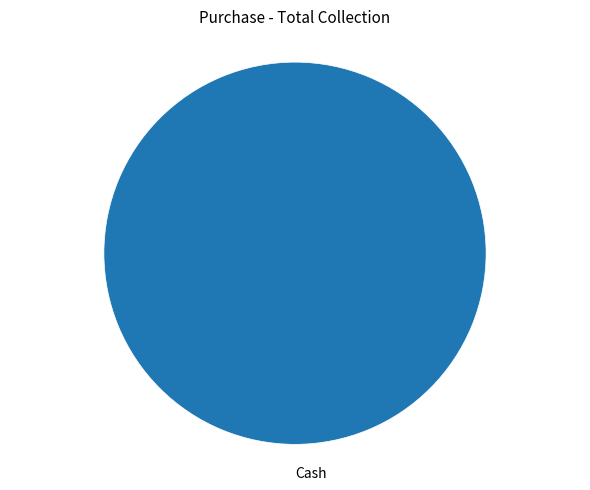

Is there any slice that represents more than half of the pie?

Yes